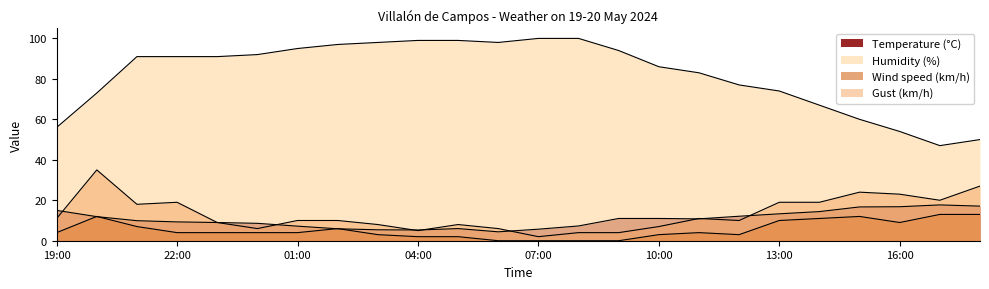

What position from the right is 00:00?

19